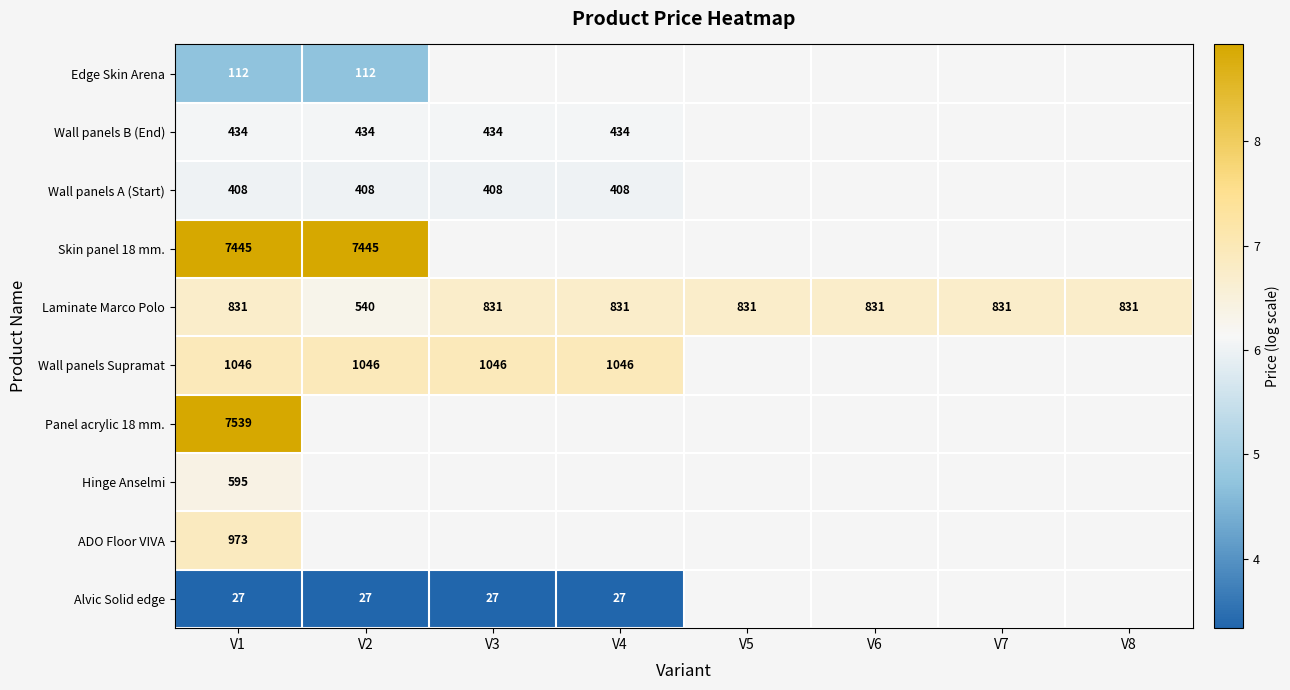

At how many categories does at least one series exceed 4?

8